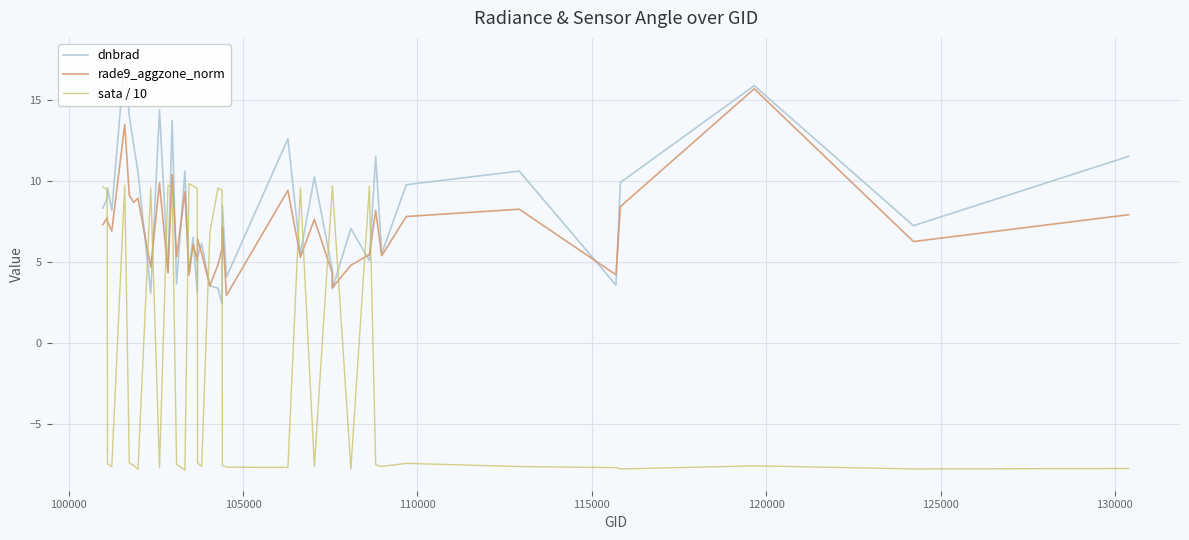

Is this an area chart (filled region under the line)?

No